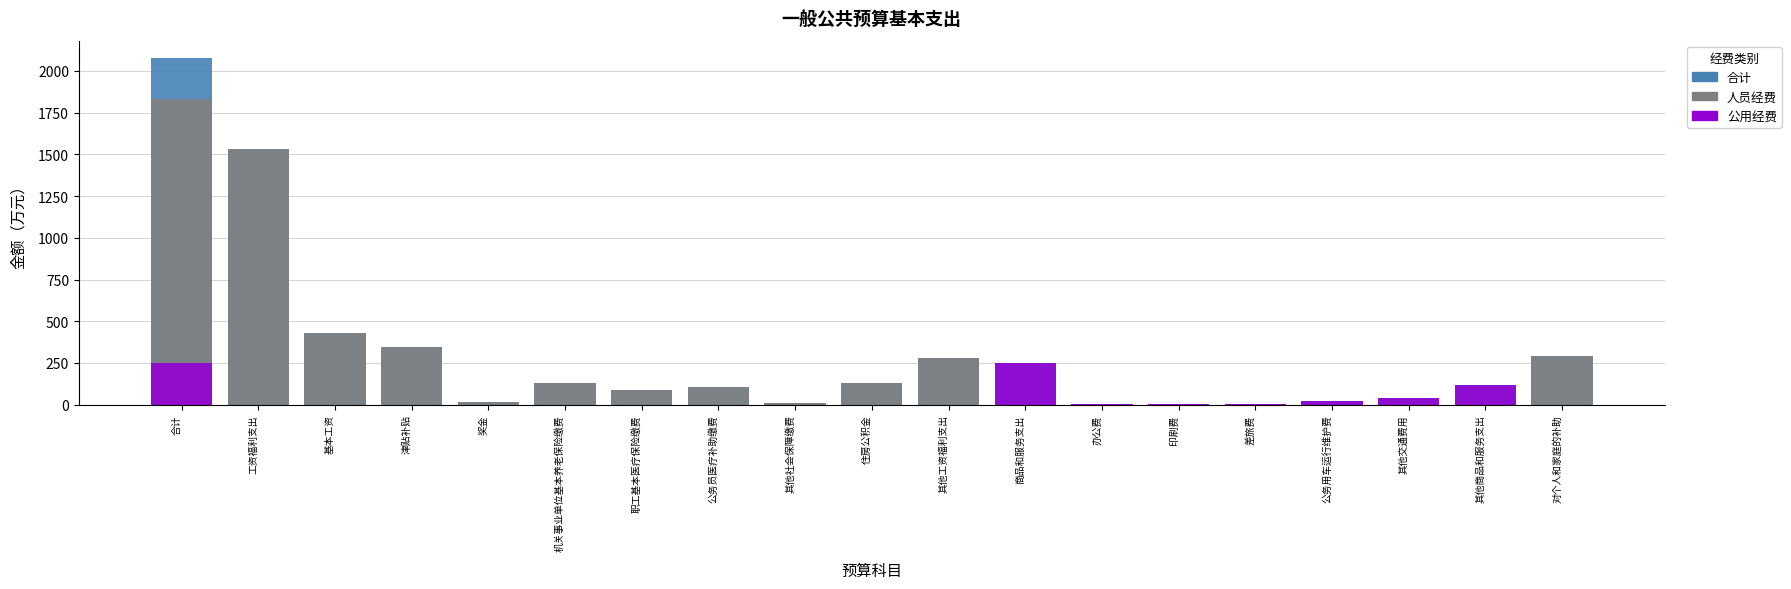

What is the difference between the maximum and minimum values in the 人员经费 series?

1828.6